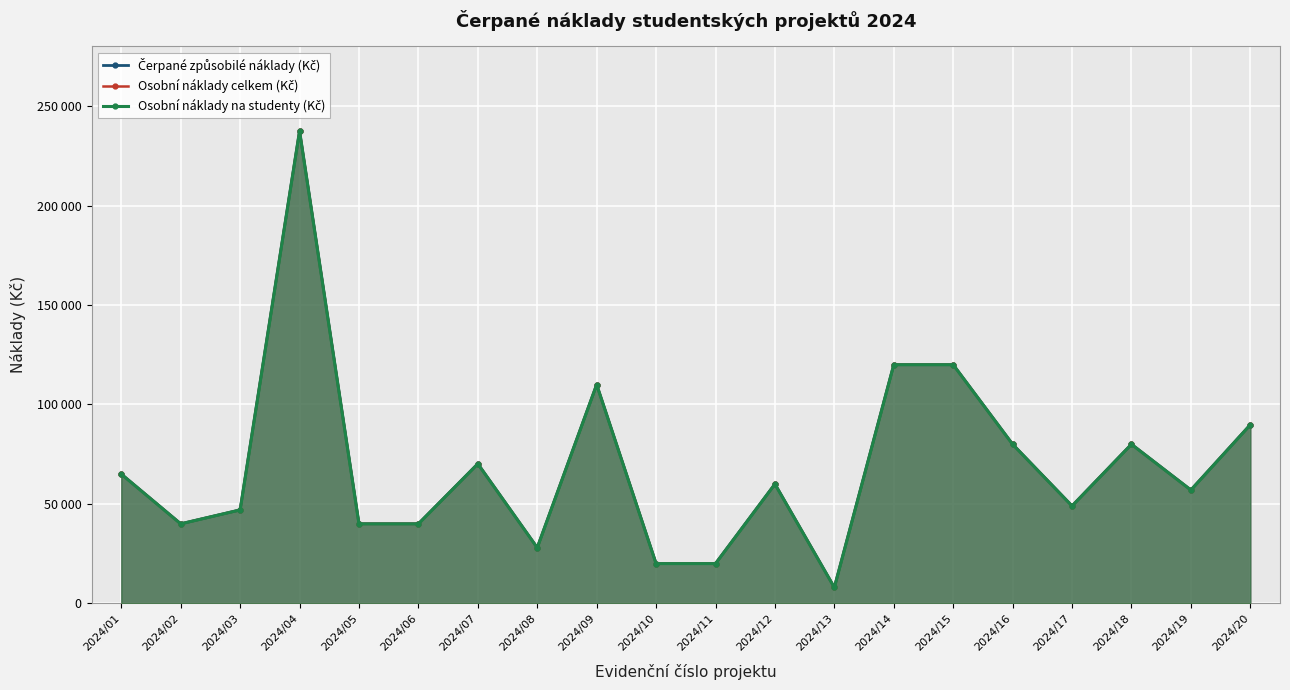

At which category is the sum across all series the highest?

2024/04